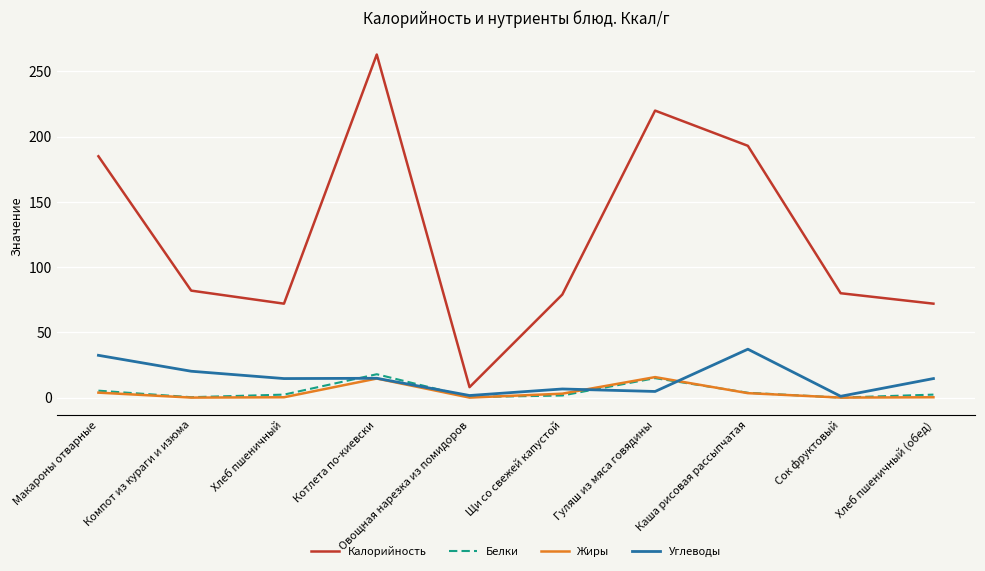

Which series has the widest spread of values?

Калорийность